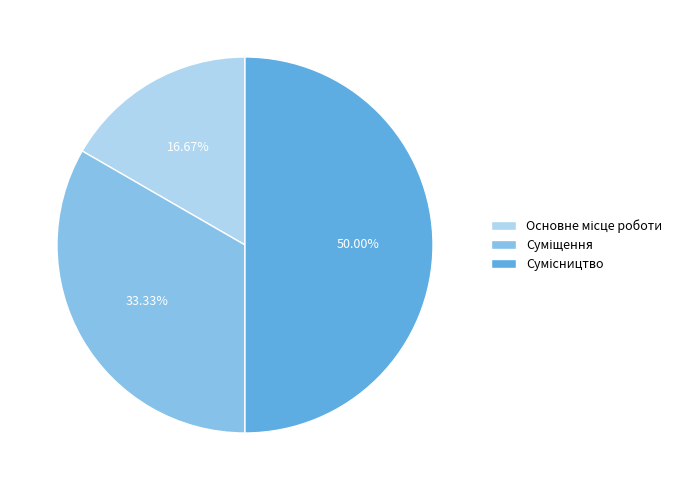

What percentage is the Сумісництво slice, to the nearest percent?

50%